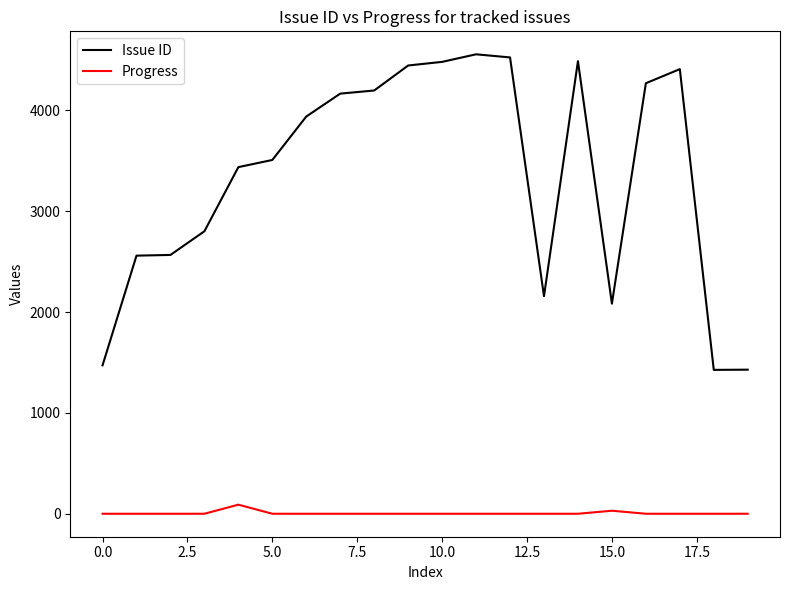

What is the difference between the maximum and minimum values in the Progress series?

90